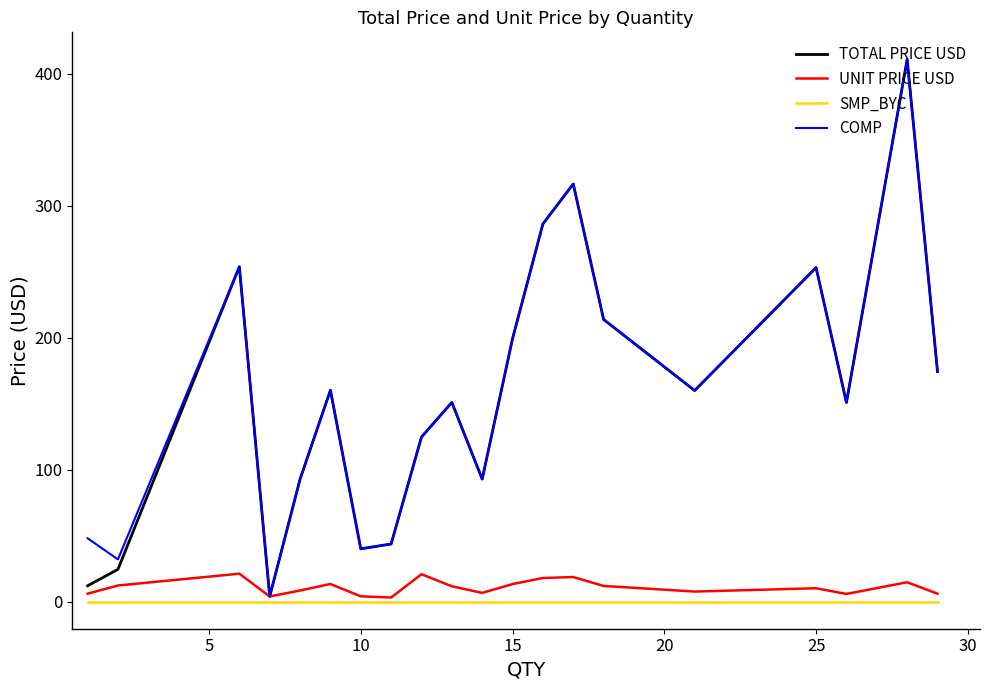

At how many categories does at least one series exceed 227?

5